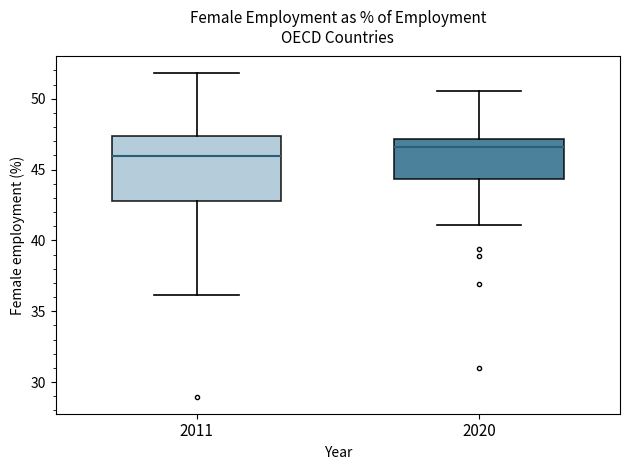

Reading left to right, read every box against the y-axis: the position of its median line, the range the box covers, and the ends of its whiskers. The values are not printed on the chart, so give them approximately, as read against the axis.

2011: median 46.0, box 43.0 to 47.5, whiskers 36.0 to 52.0
2020: median 46.5, box 44.5 to 47.0, whiskers 41.0 to 50.5